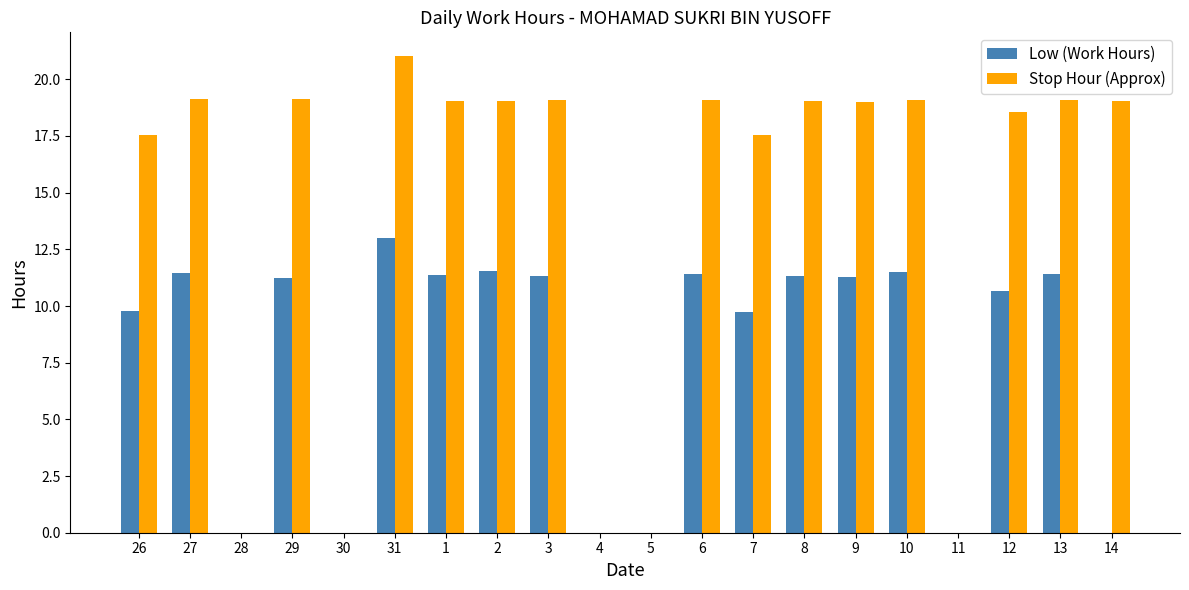

Is the value of Stop Hour (Approx) at 1 greater than the value of Low (Work Hours) at 27?

Yes